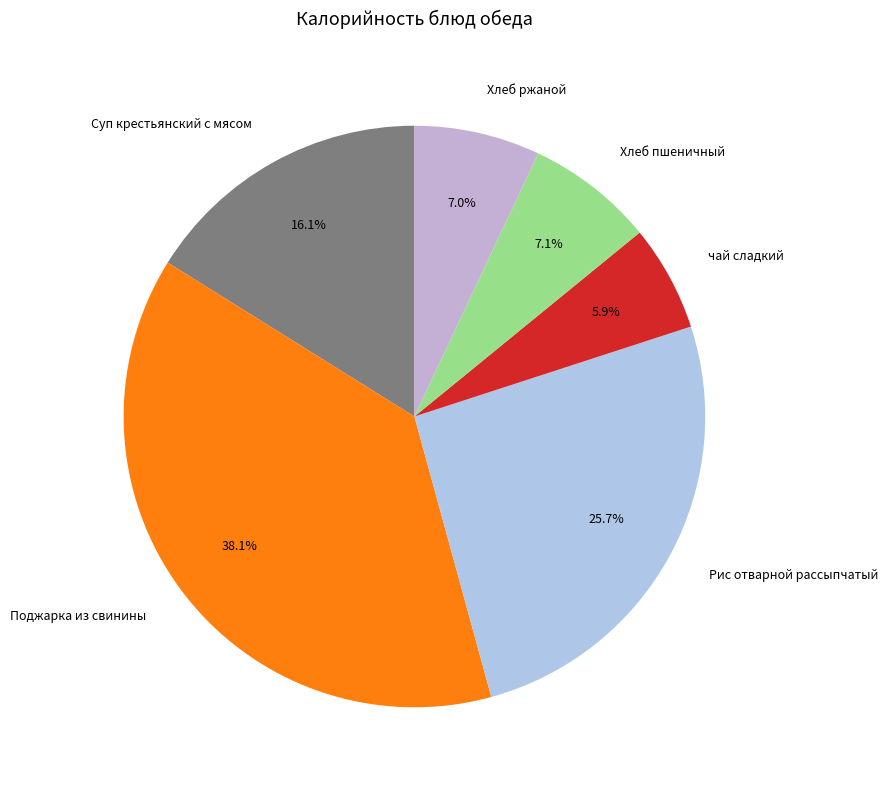

Is Суп крестьянский с мясом the majority of the pie?

No